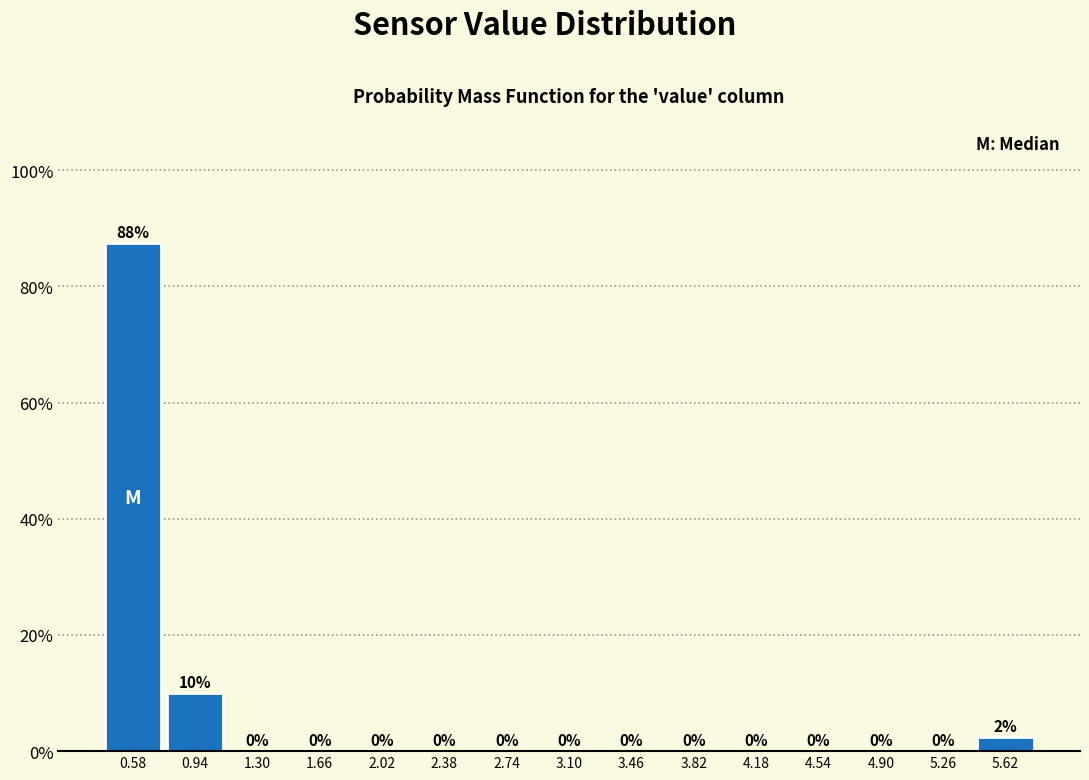

Which range on the x-axis has the tallest bar?

0.40 to 0.76